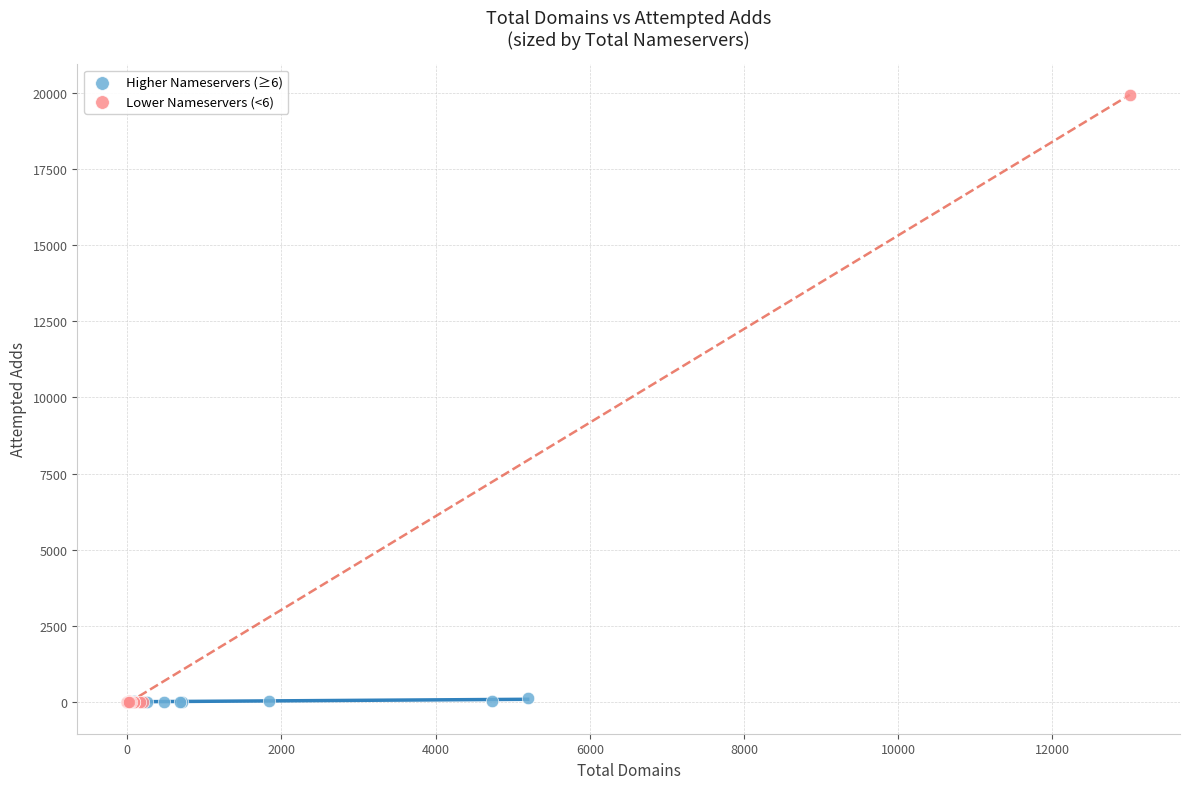

Which series has the widest spread of Y values?

Lower Nameservers (<6)